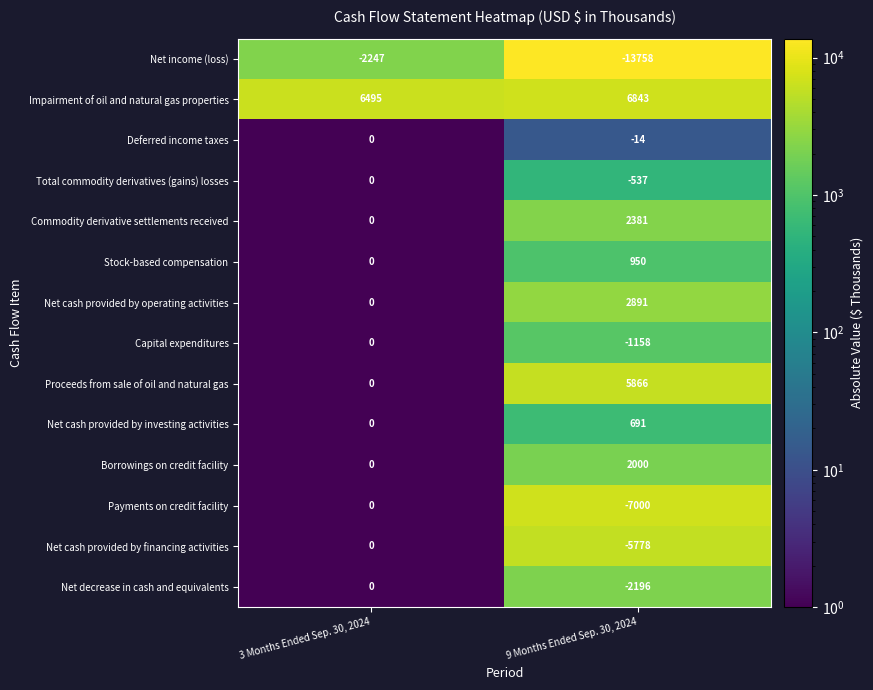

The value of Net cash provided by operating activities at 9 Months Ended Sep. 30, 2024 is 2891. True or false?

True